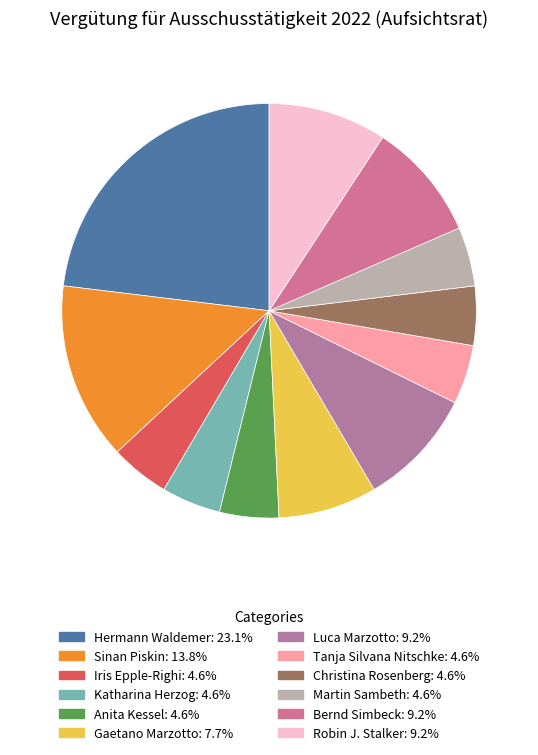

True or false: Martin Sambeth accounts for 5% of the total.

True